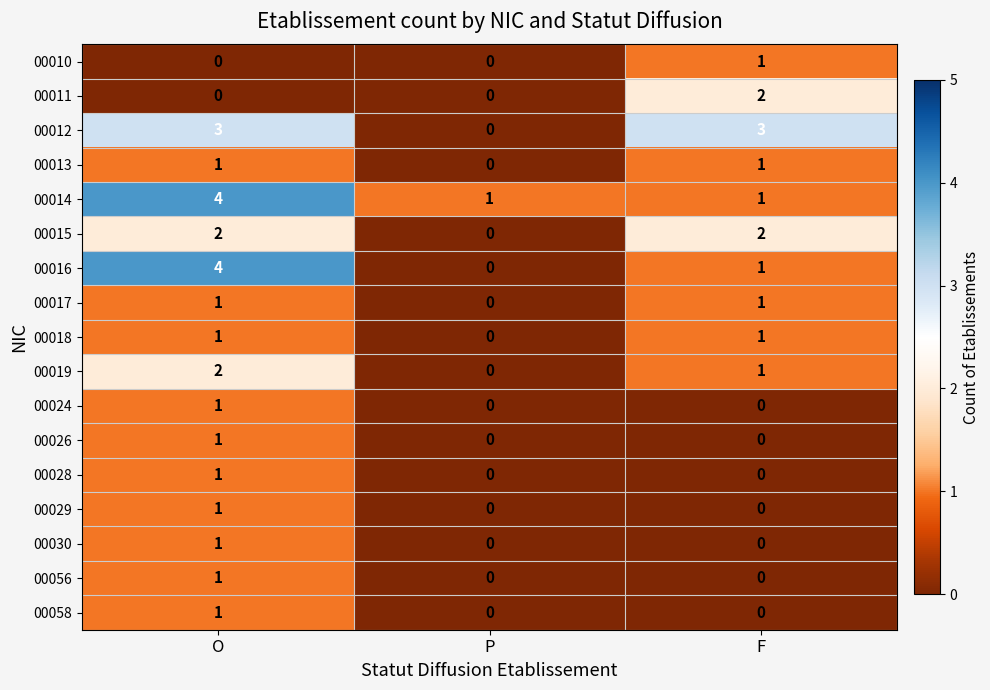

What is the sum of all 00015 values?

4